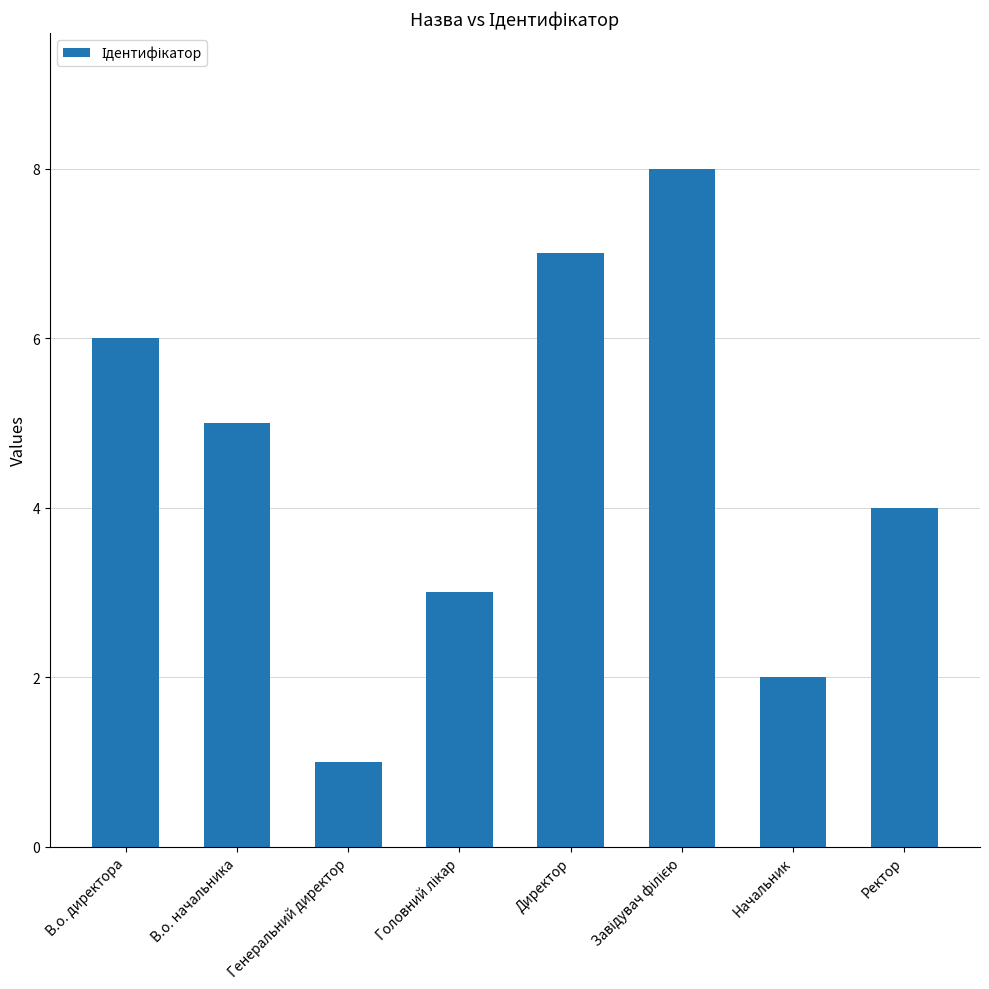

What value does the data have at Генеральний директор?

1